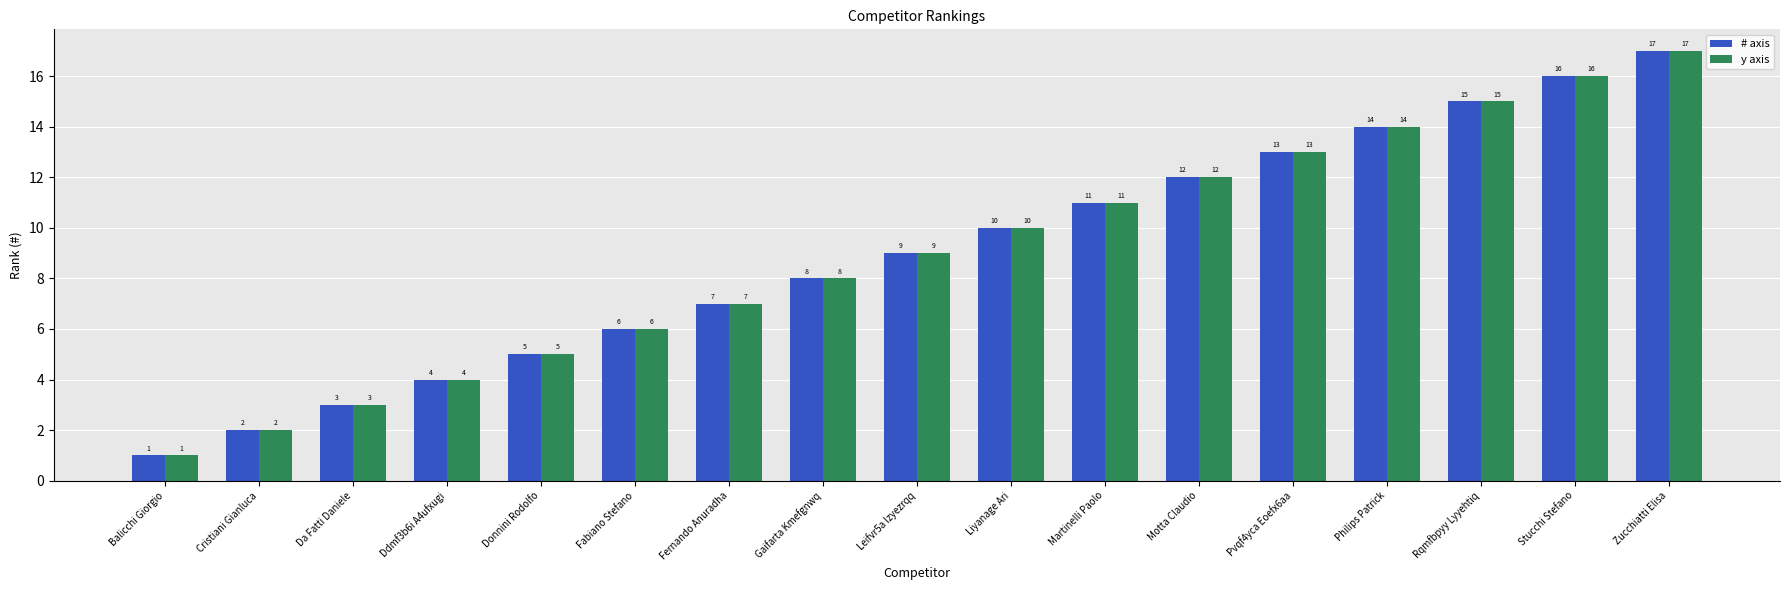

Reading left to right, what are all the values shown in this chart?

# axis: 1	2	3	4	5	6	7	8	9	10	11	12	13	14	15	16	17
y axis: 1	2	3	4	5	6	7	8	9	10	11	12	13	14	15	16	17